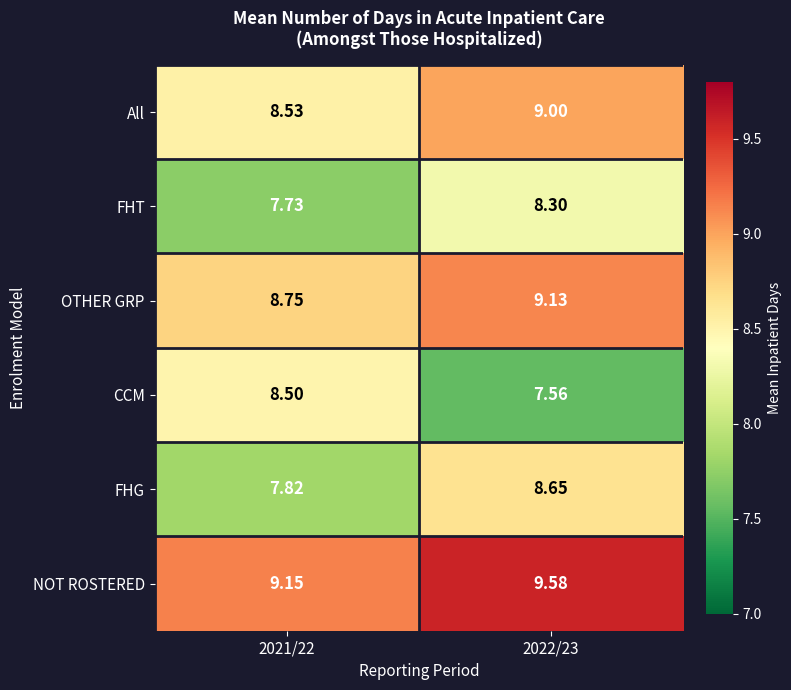

Which series has the largest range (max minus min)?

CCM